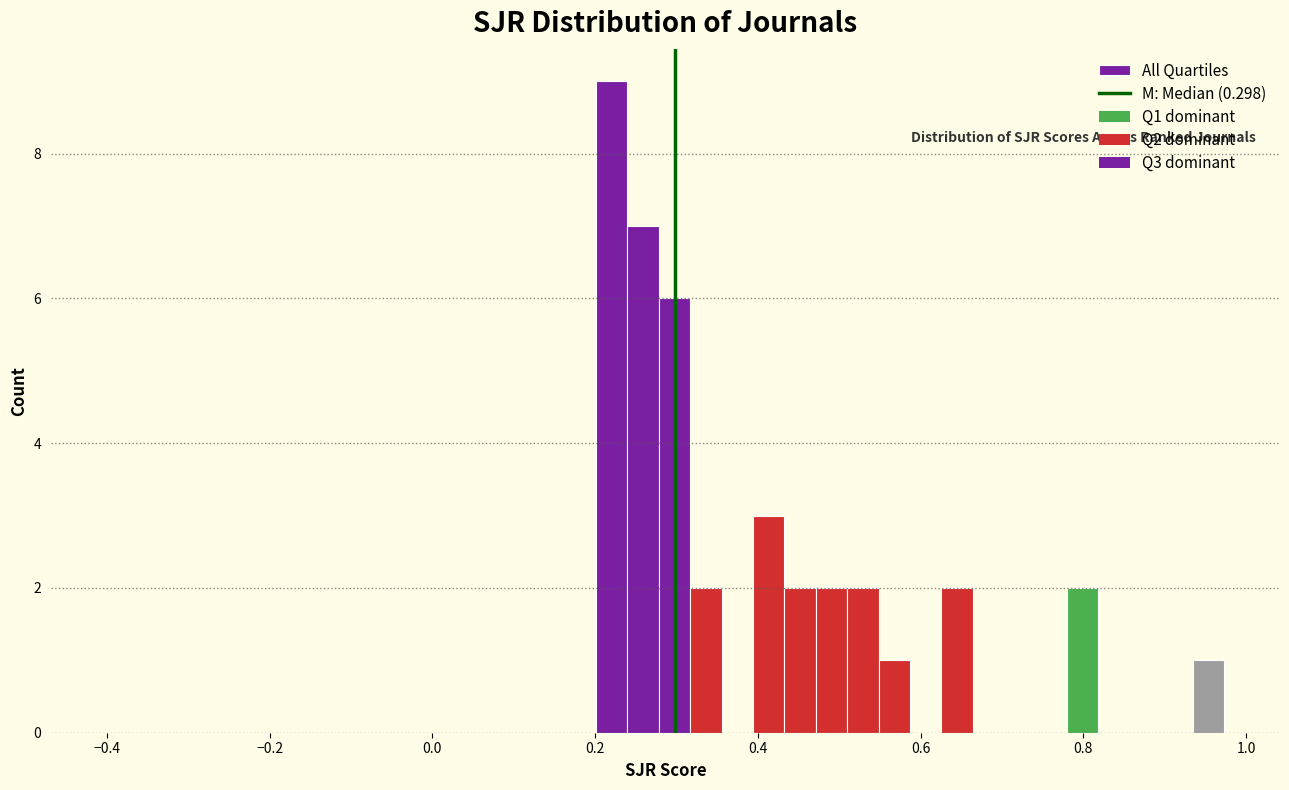

Around what value on the x-axis is the tallest bar? Give the approximate position of its centre, as read against the axis.

0.22